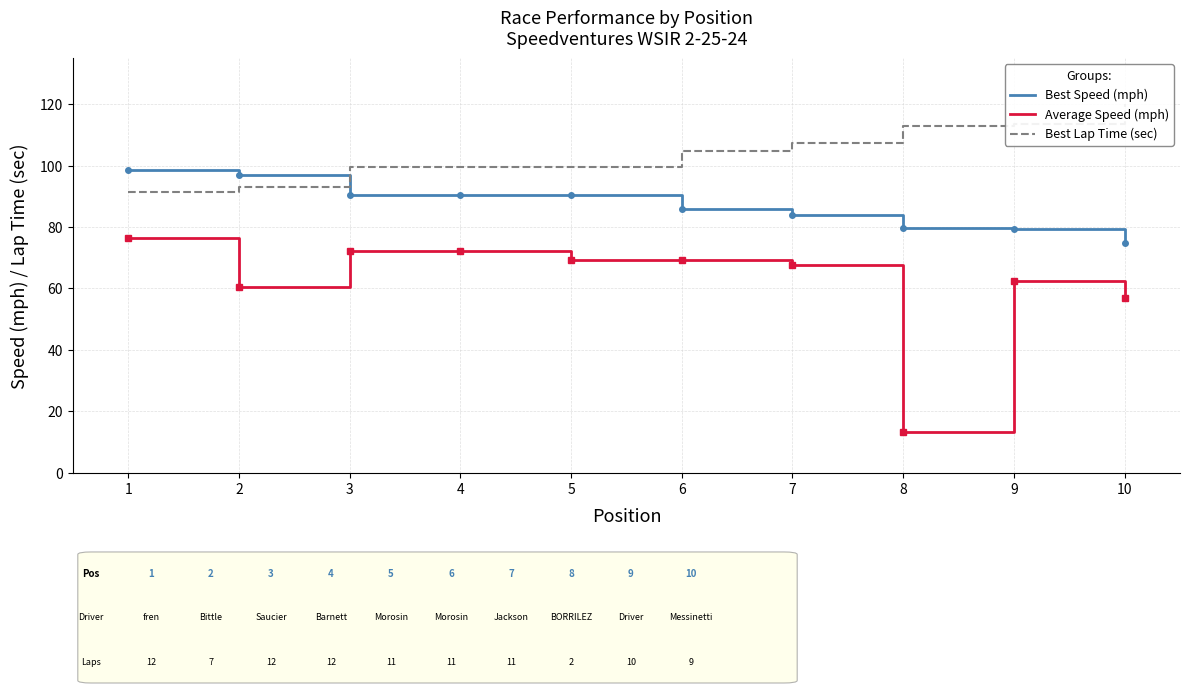

What is the difference between the maximum and second lowest values in the Best Lap Time (sec) series?

27.3